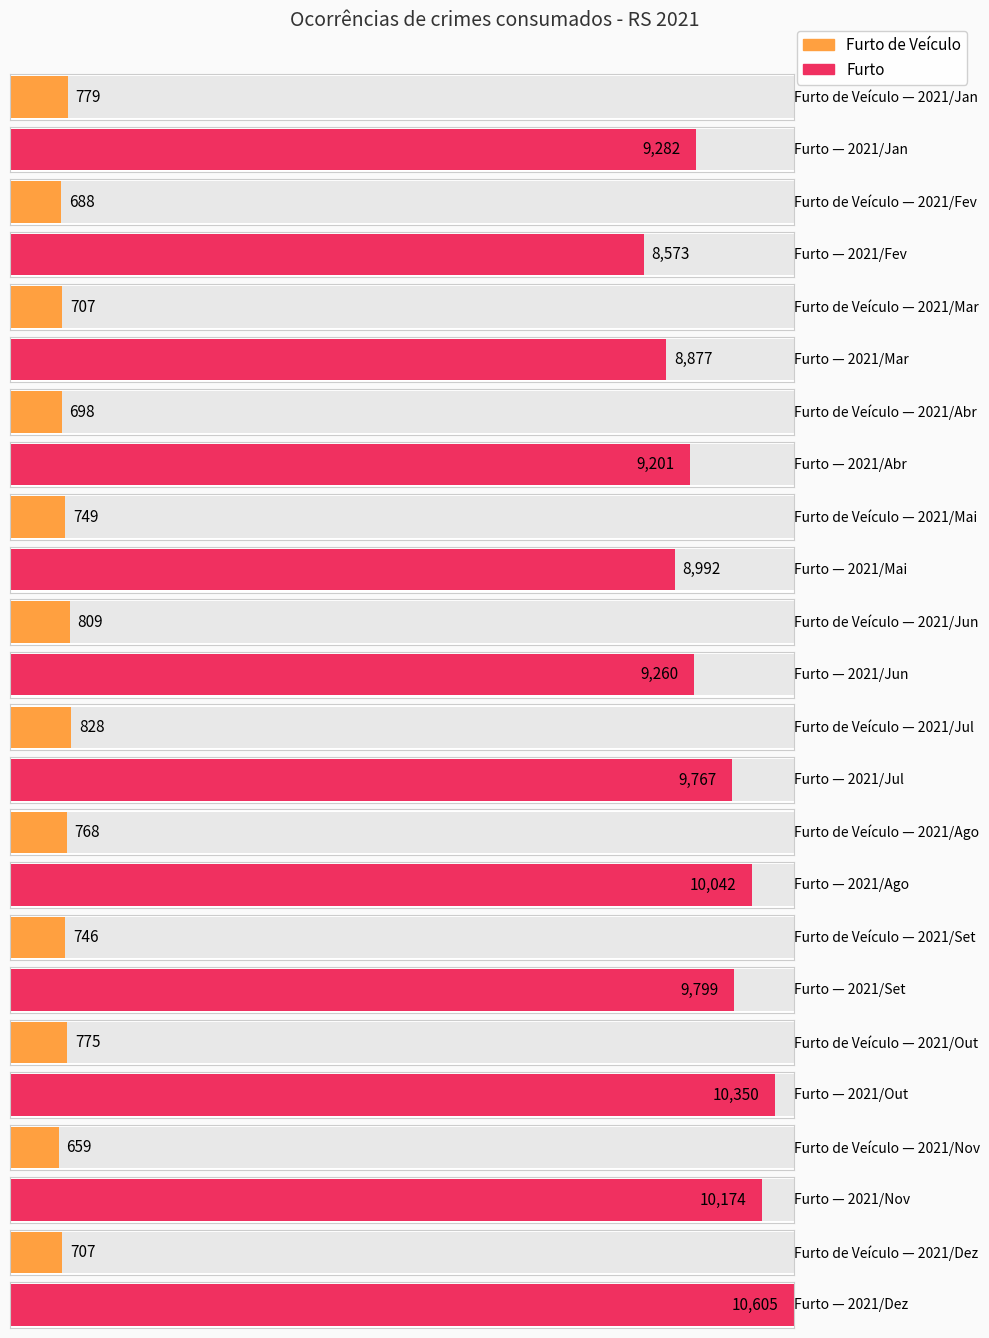

List the labels in order of Furto value, largest first.

2021/Dez, 2021/Out, 2021/Nov, 2021/Ago, 2021/Set, 2021/Jul, 2021/Jan, 2021/Jun, 2021/Abr, 2021/Mai, 2021/Mar, 2021/Fev